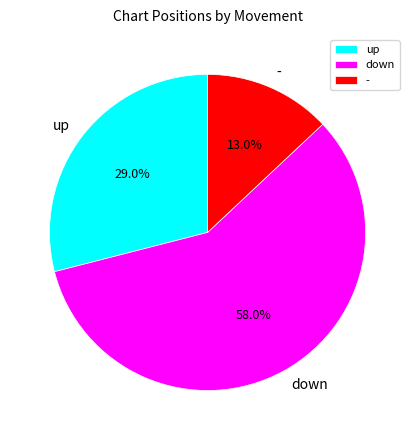

Is it true that down is 58% of the pie?

True